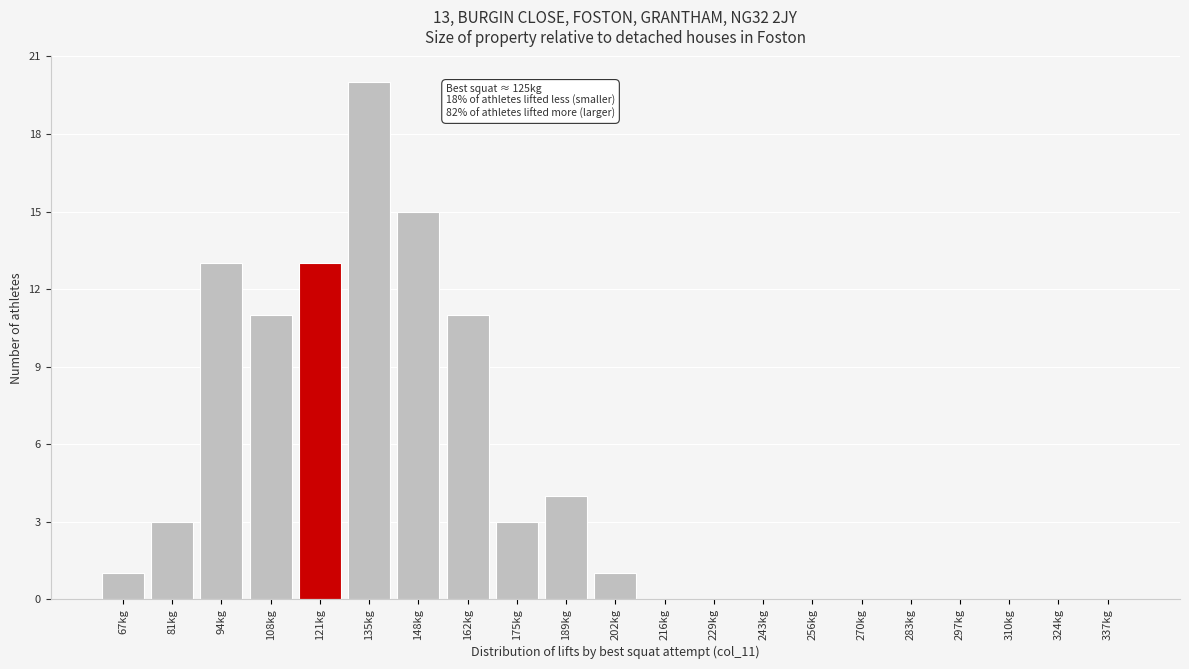

Reading left to right, what are all the values shown in this chart?

67kg=1	81kg=3	94kg=13	108kg=11	121kg=13	135kg=20	148kg=15	162kg=11	175kg=3	189kg=4	202kg=1	216kg=0	229kg=0	243kg=0	256kg=0	270kg=0	283kg=0	297kg=0	310kg=0	324kg=0	337kg=0